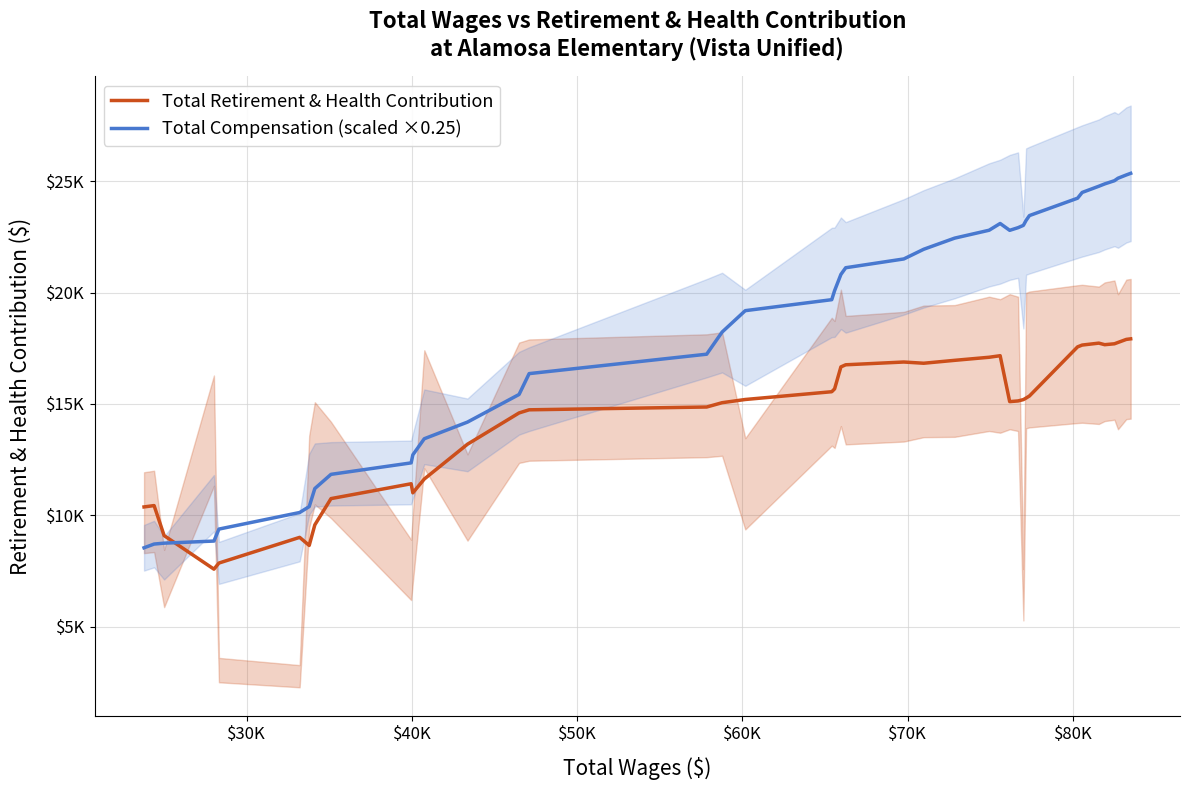

List the series in order of their peak value, lowest first.

Total Retirement & Health Contribution, Total Compensation (scaled ×0.25)